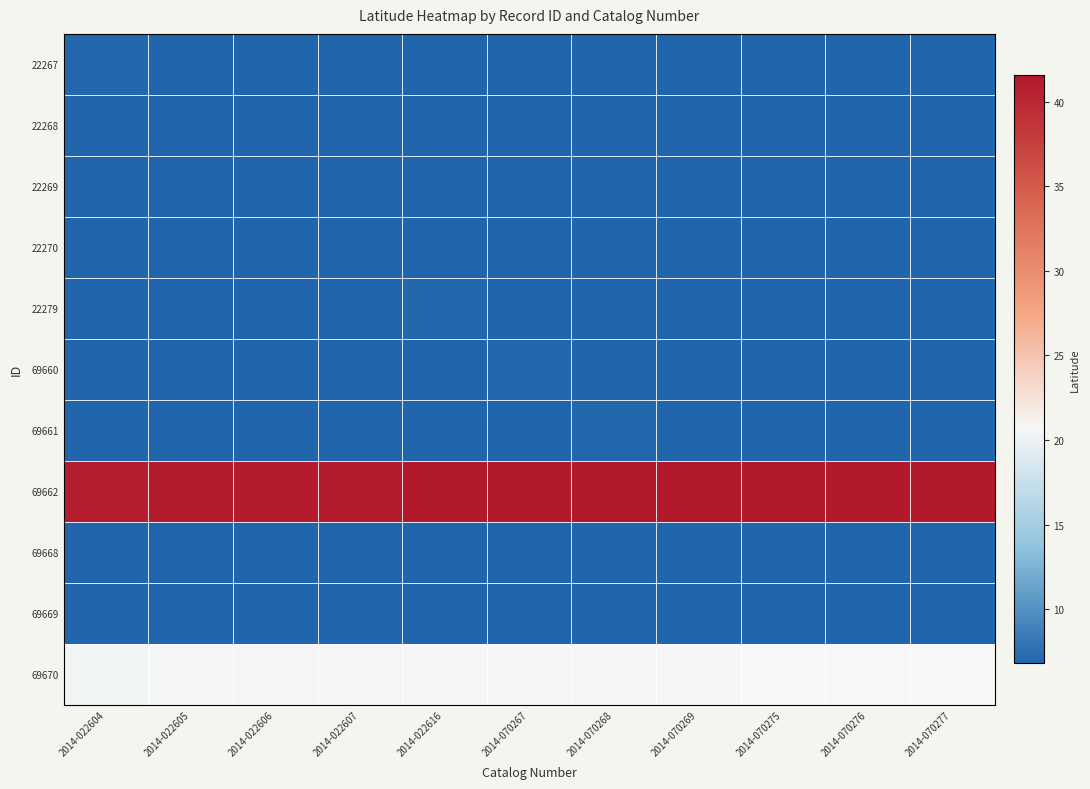

How many categories are shown in the chart?

11